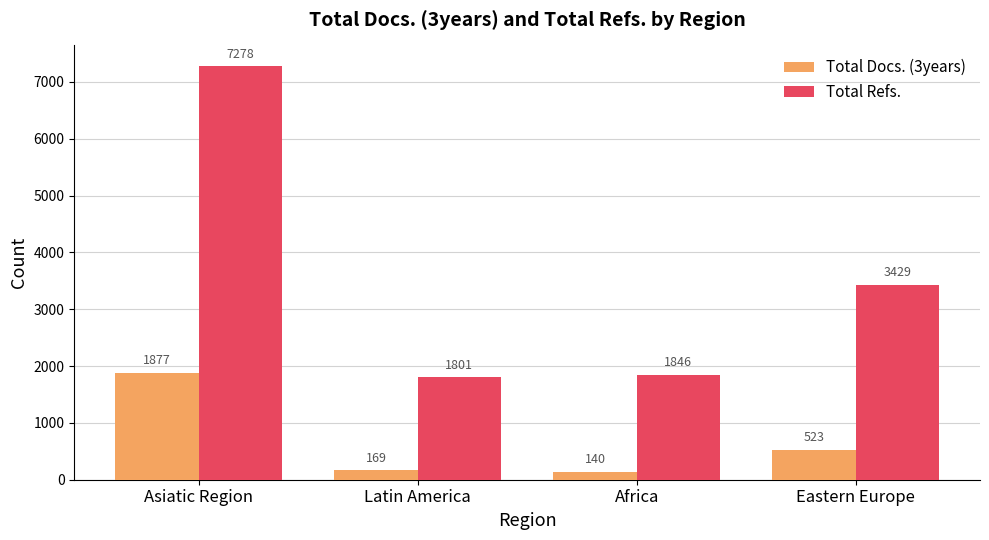

True or false: Total Refs. has a value of 1801 at Latin America.

True